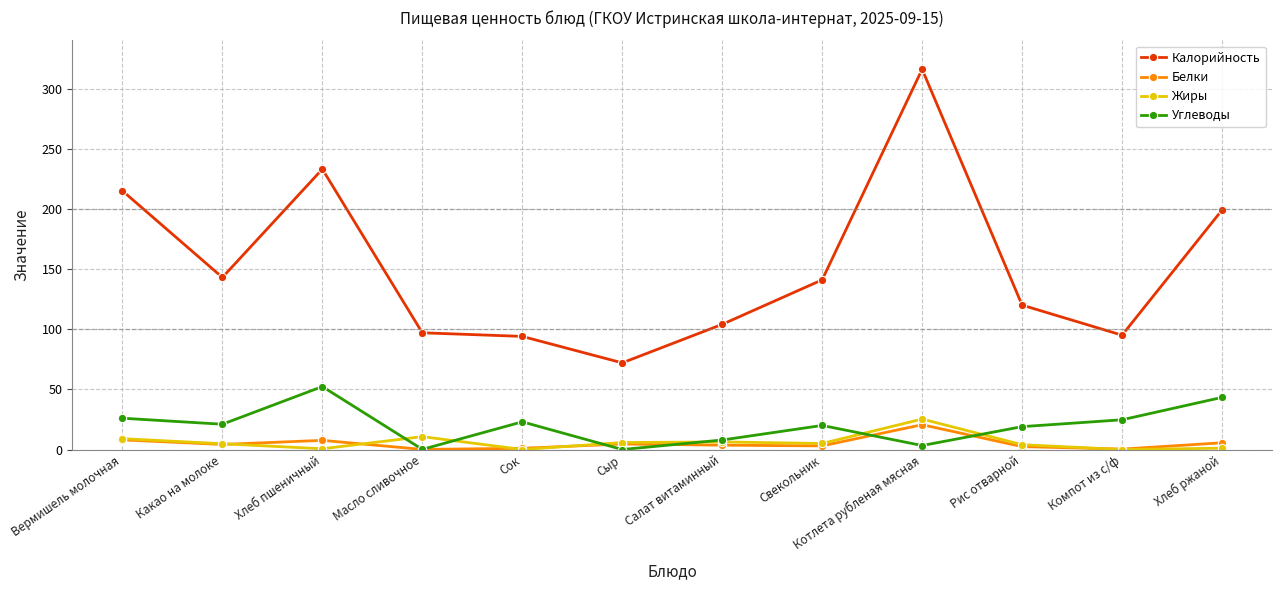

At which label is Калорийность closest to 194?

Хлеб ржаной